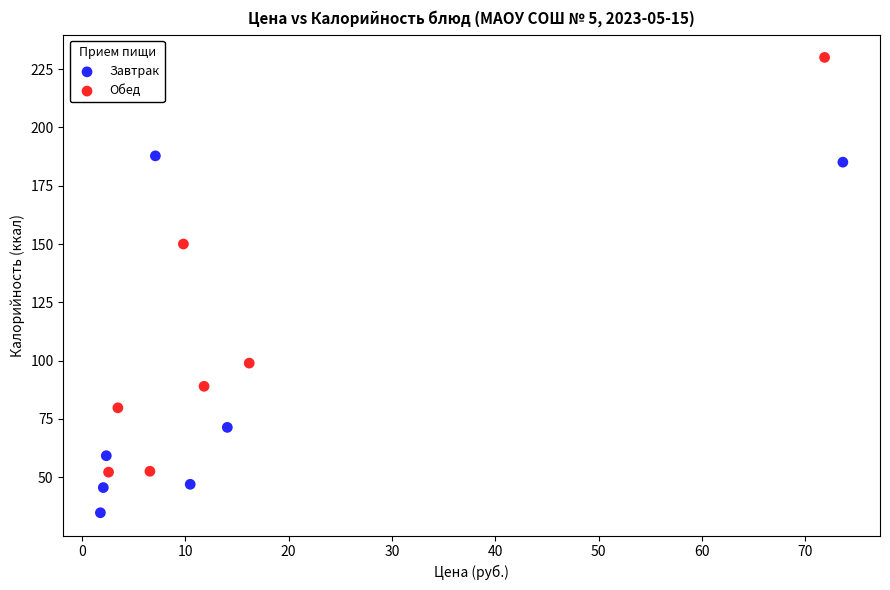

Which series contains the highest Y value?

Обед